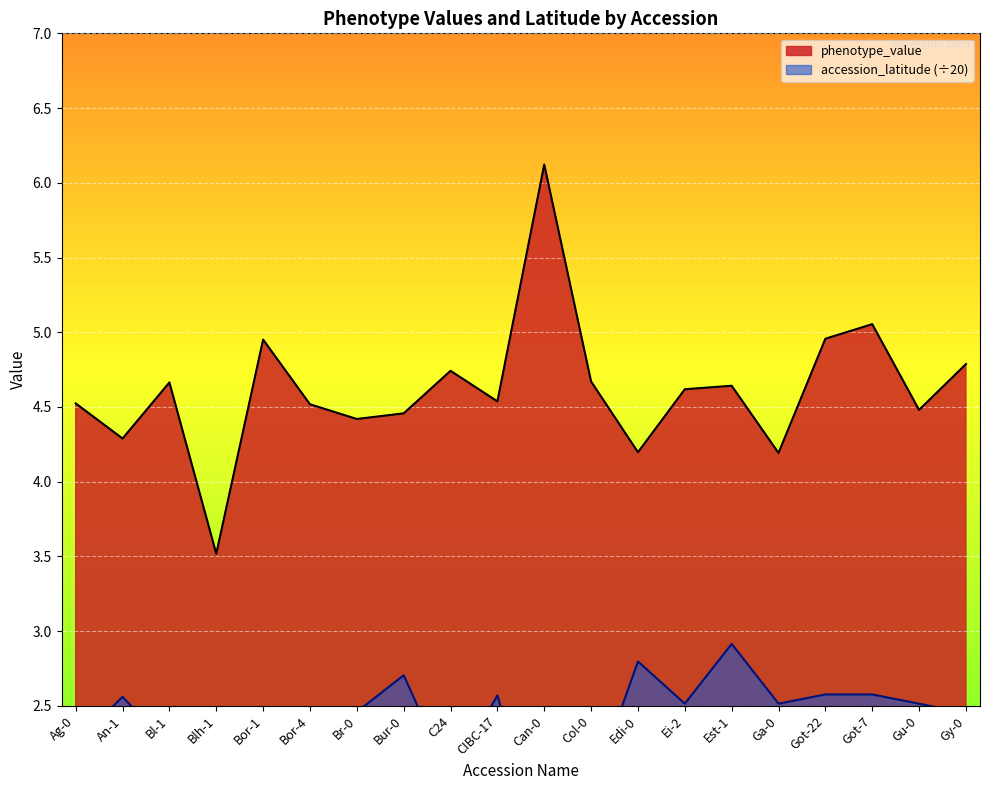

At which label is accession_latitude closest to 2?

C24